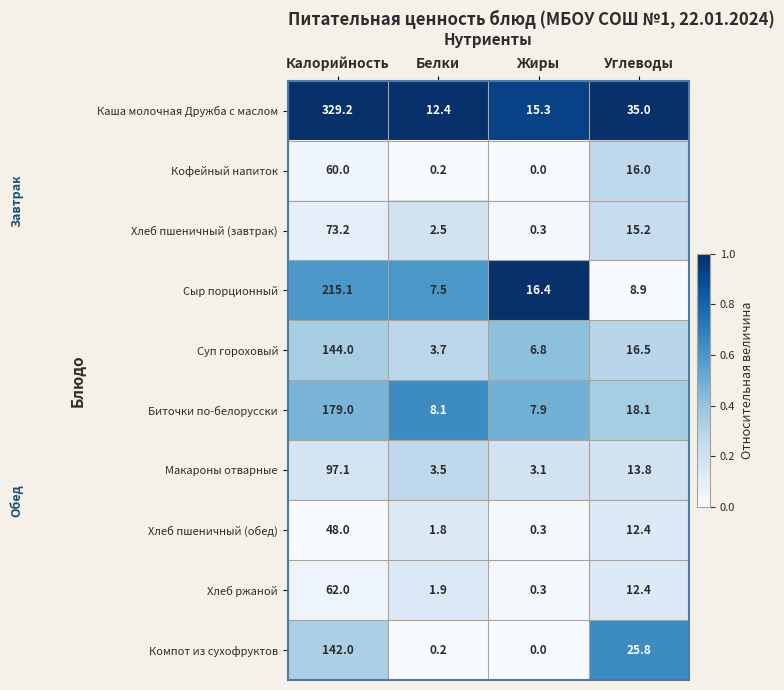

Which category has the lowest value across all series?

Жиры